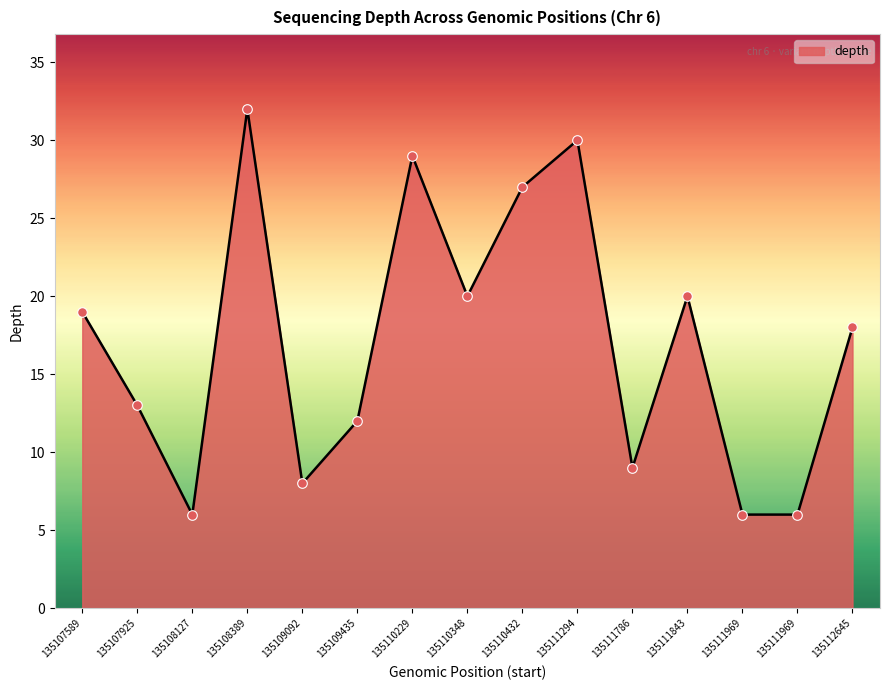

How many lines are shown in the chart?

1